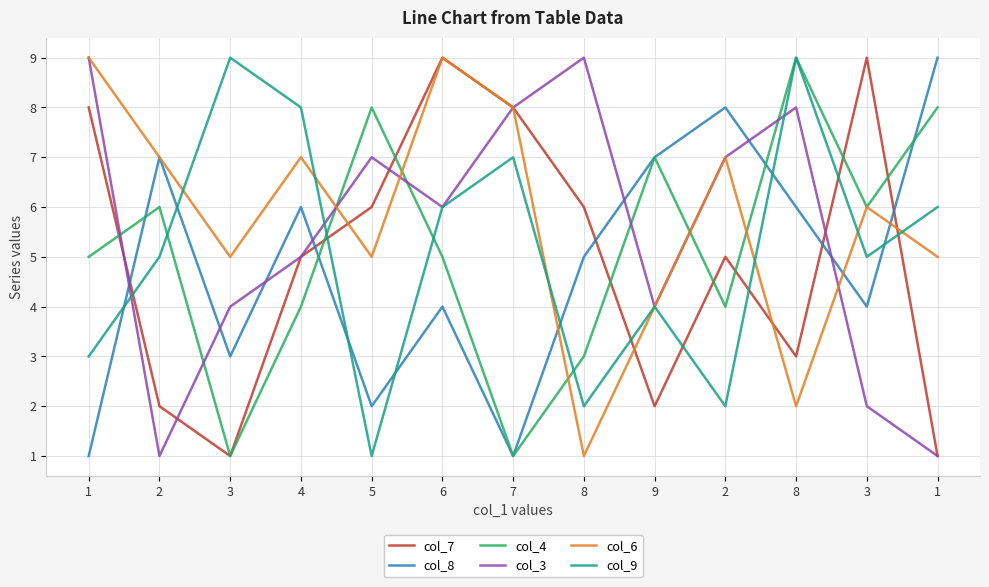

Count the number of categories in the chart.

13